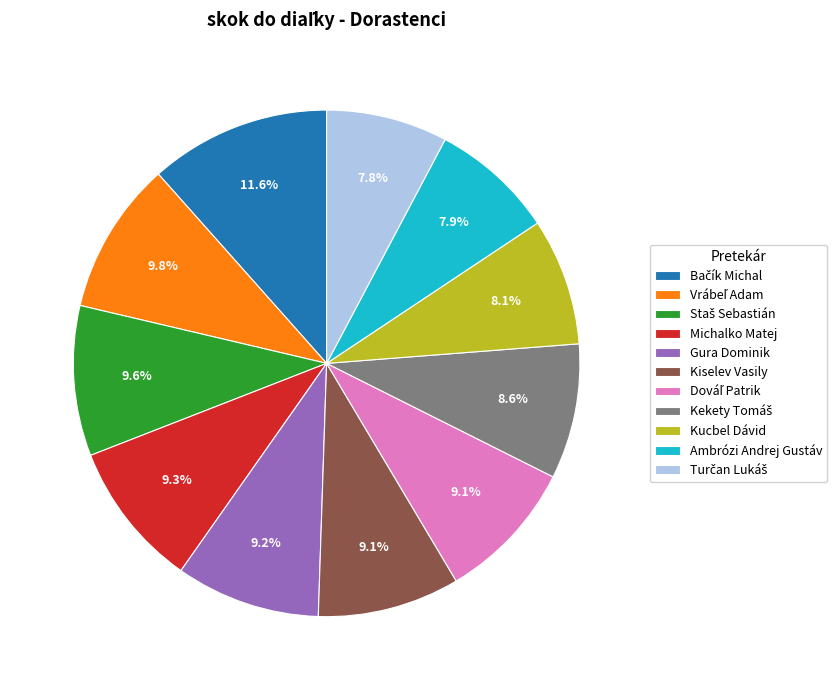

Is the sum of Gura Dominik and Ambrózi Andrej Gustáv greater than half?

No